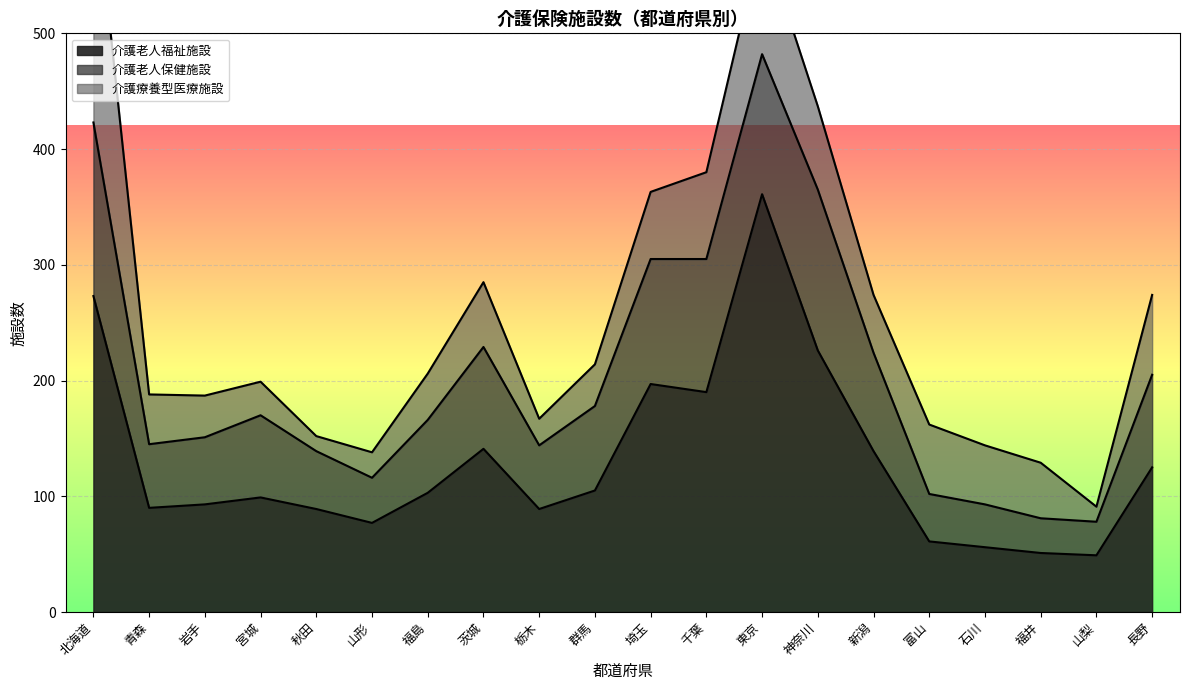

At which category does 介護療養型医療施設_施設数 reach its first local valley?

秋田